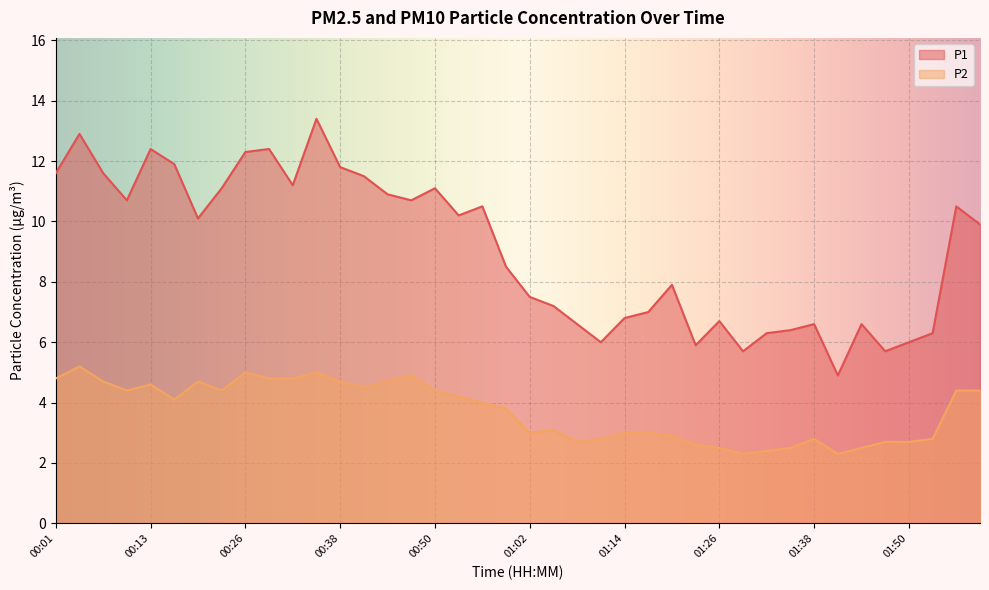

At which label does P2 first exceed 4?

00:01